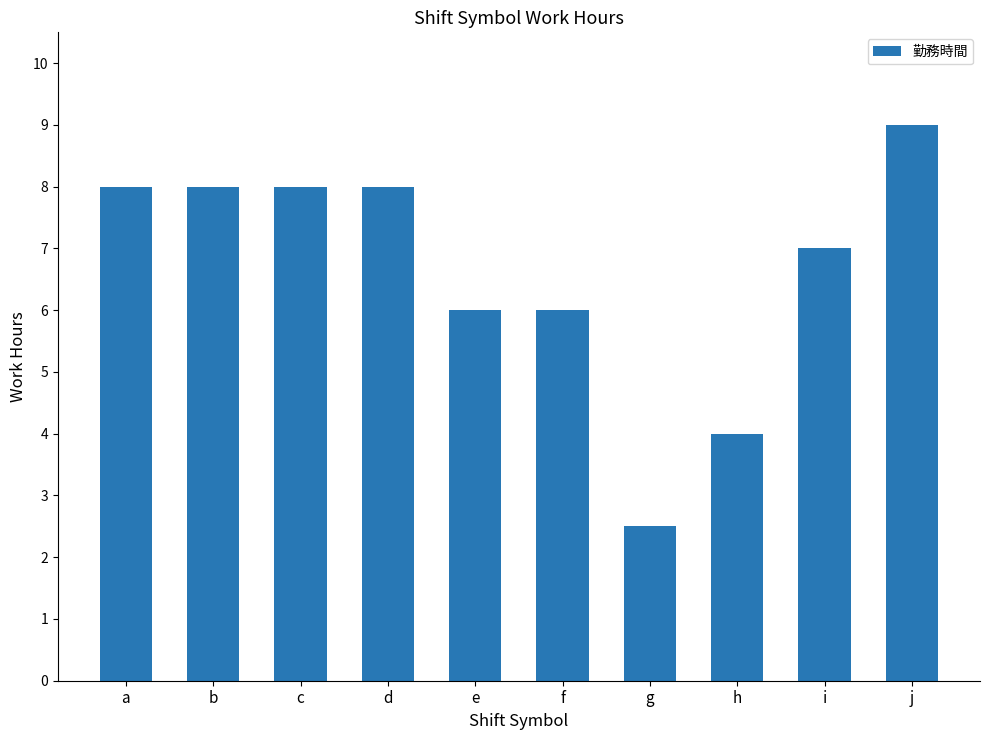

How many series are shown in this chart?

1